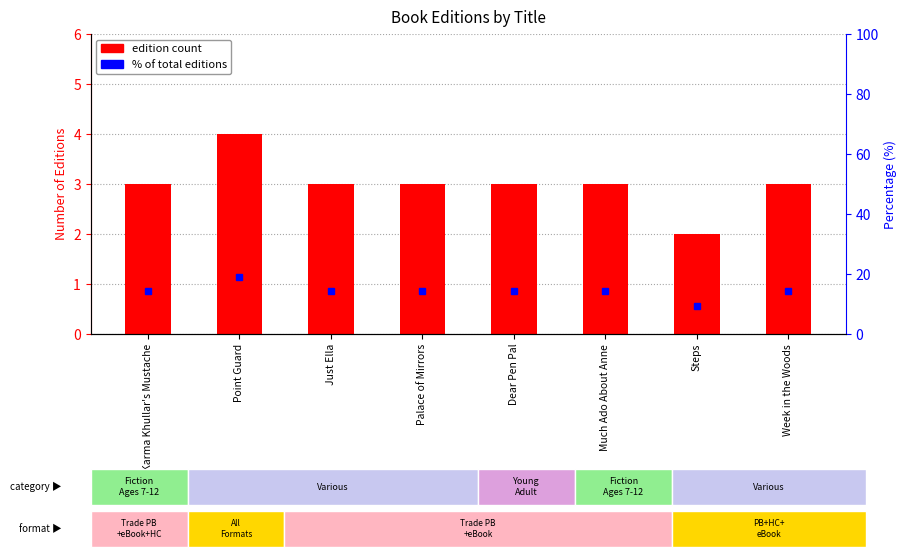

At which label is edition count closest to 3?

Karma Khullar's Mustache